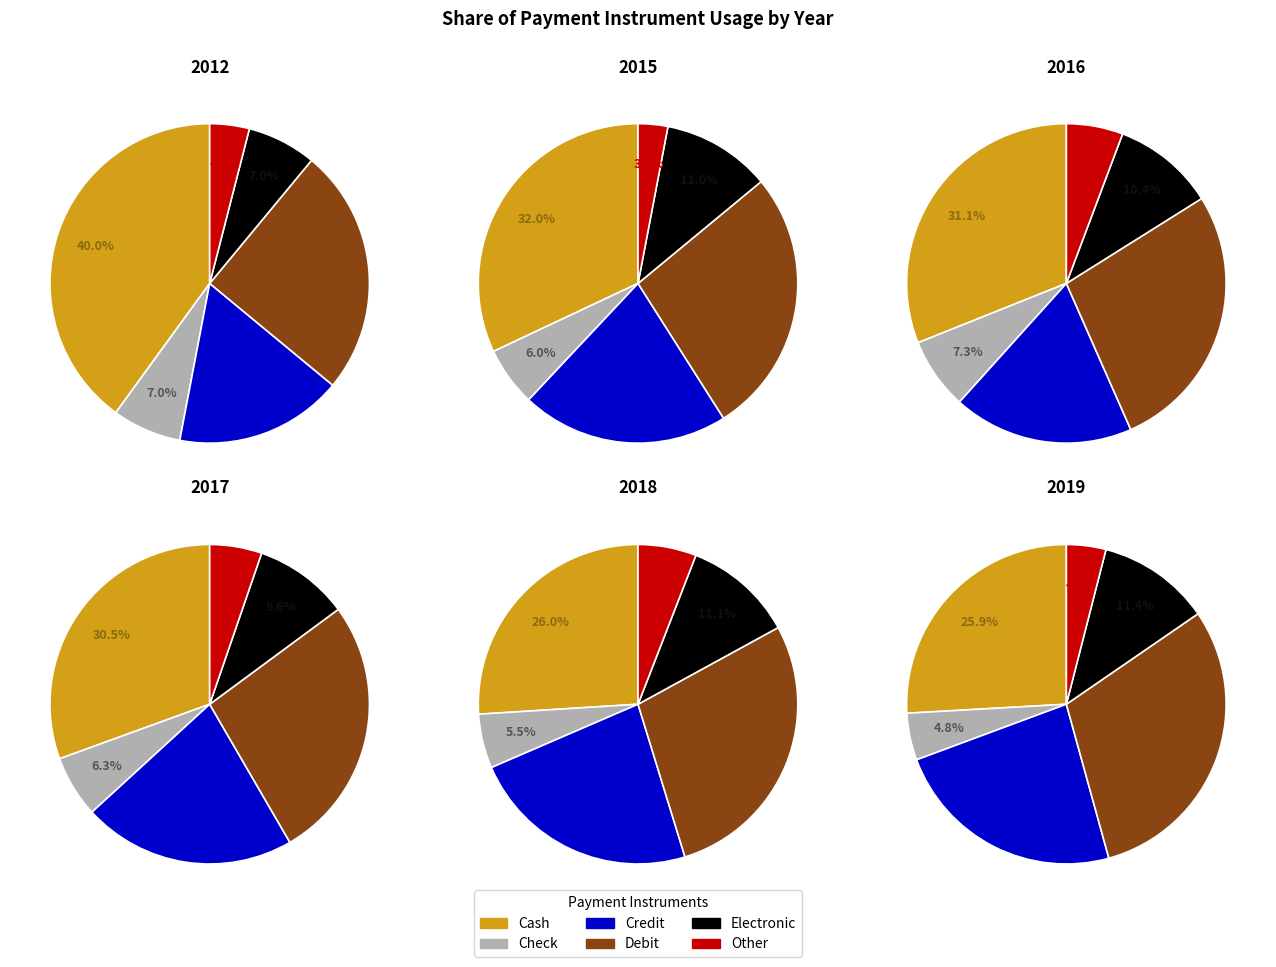

To the nearest percent, what is the difference between the largest and smallest slice percentages?

29%